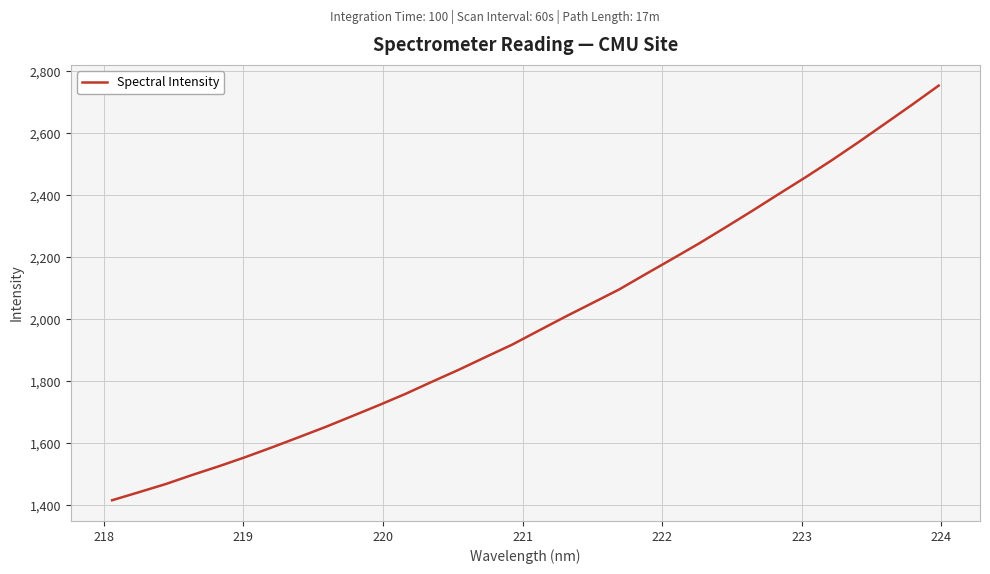

What is the difference between the maximum and minimum values?

1336.9